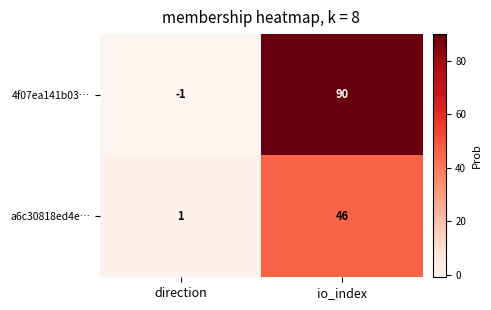

Reading left to right, what are all the values shown in this chart?

4f07ea141b03…: direction=-1	io_index=90
a6c30818ed4e…: direction=1	io_index=46